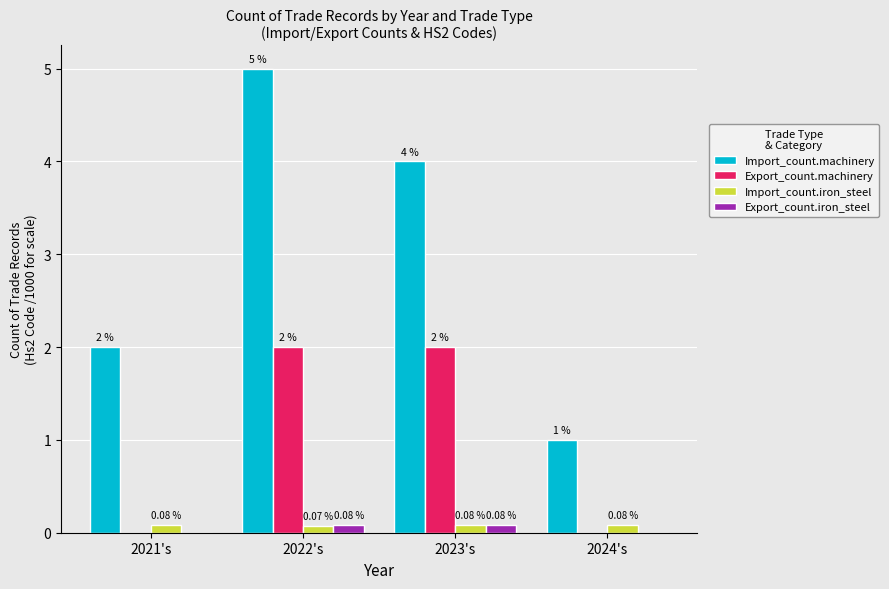

Between 2021's and 2022's, which series saw the biggest shift?

Import_count.machinery